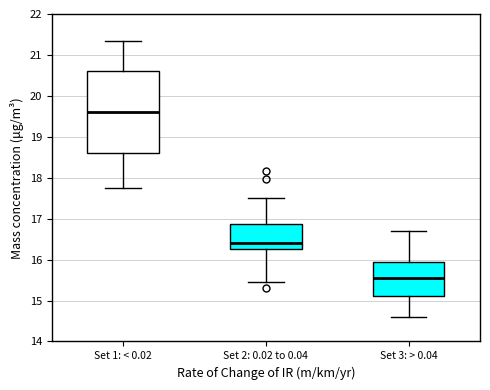

Reading left to right, transcribe this box plot: for each box, give where its median line is, the range the box spans, and where its two whiskers end, as read against the y-axis. The values are not printed on the chart, so give them approximately, as read against the axis.

Set 1: < 0.02: median 19.6, box 18.6 to 20.6, whiskers 17.8 to 21.3
Set 2: 0.02 to 0.04: median 16.4, box 16.3 to 16.9, whiskers 15.5 to 17.5
Set 3: > 0.04: median 15.6, box 15.1 to 16.0, whiskers 14.6 to 16.7